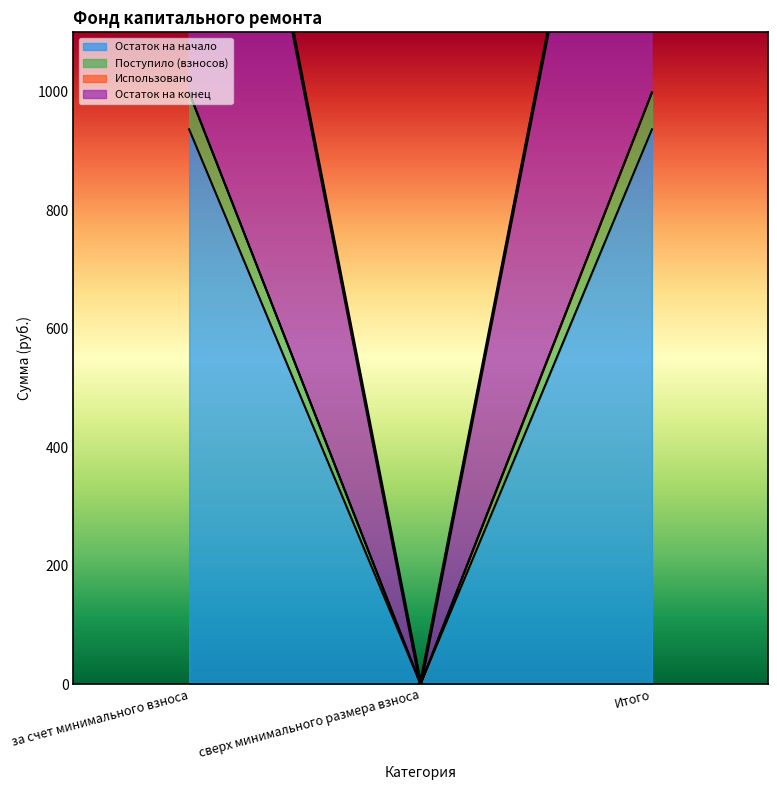

Read the Остаток на начало value at за счет минимального взноса.

936.3